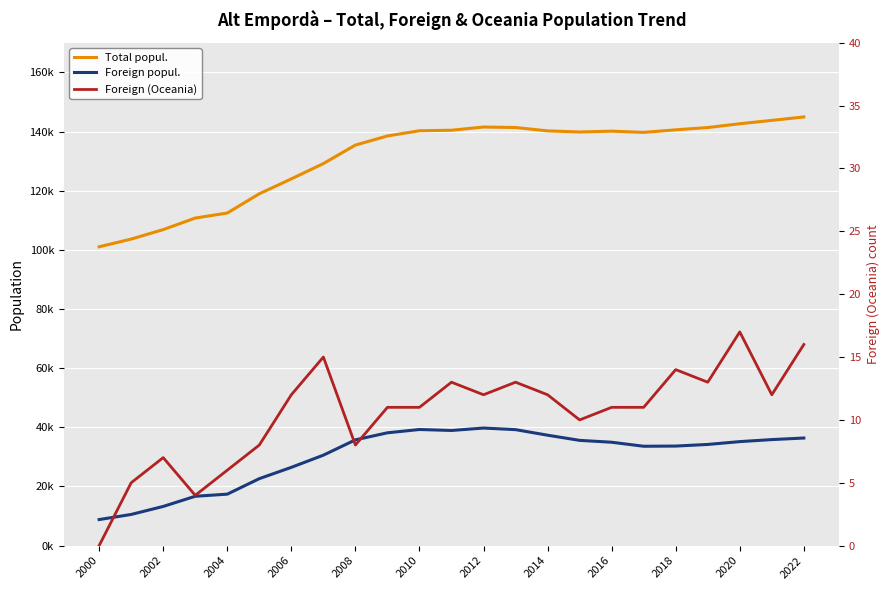

List the series in order of their overall mean, highest first.

Total popul., Foreign popul., Foreign (Oceania)